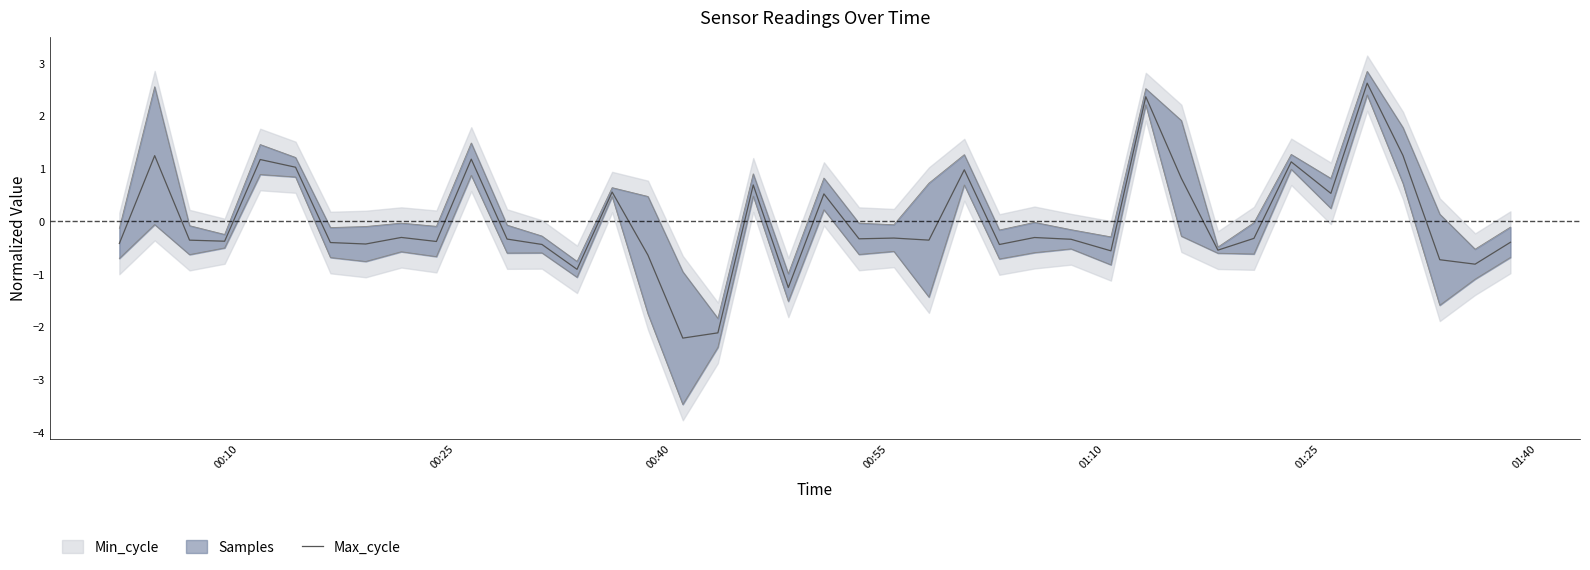

What is the lowest value of the Max_cycle series?

-2.2